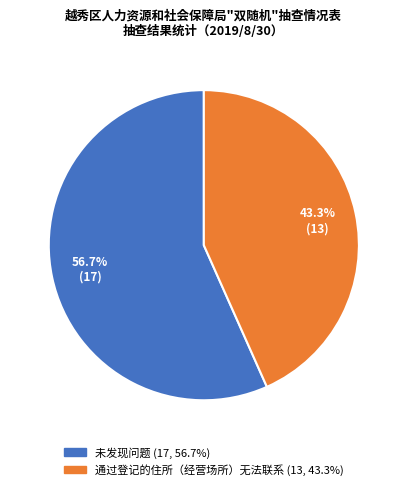

Approximately how many times larger is the value at 未发现问题 compared to 通过登记的住所（经营场所）无法联系?

1.3